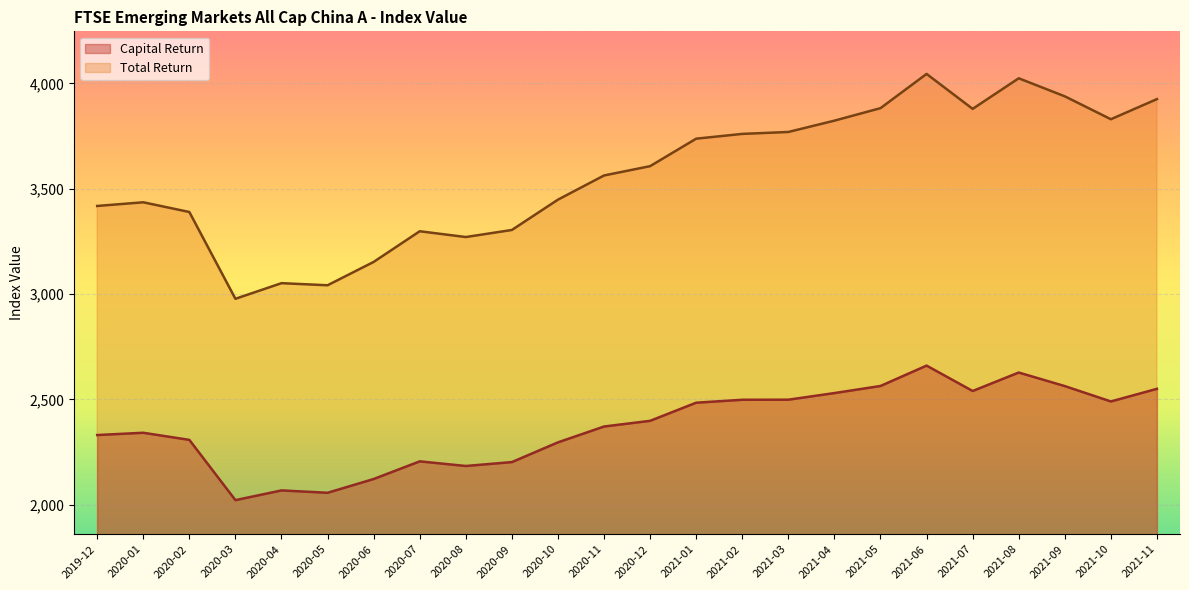

True or false: Capital Return has more than 0 points higher than both neighbors.

True